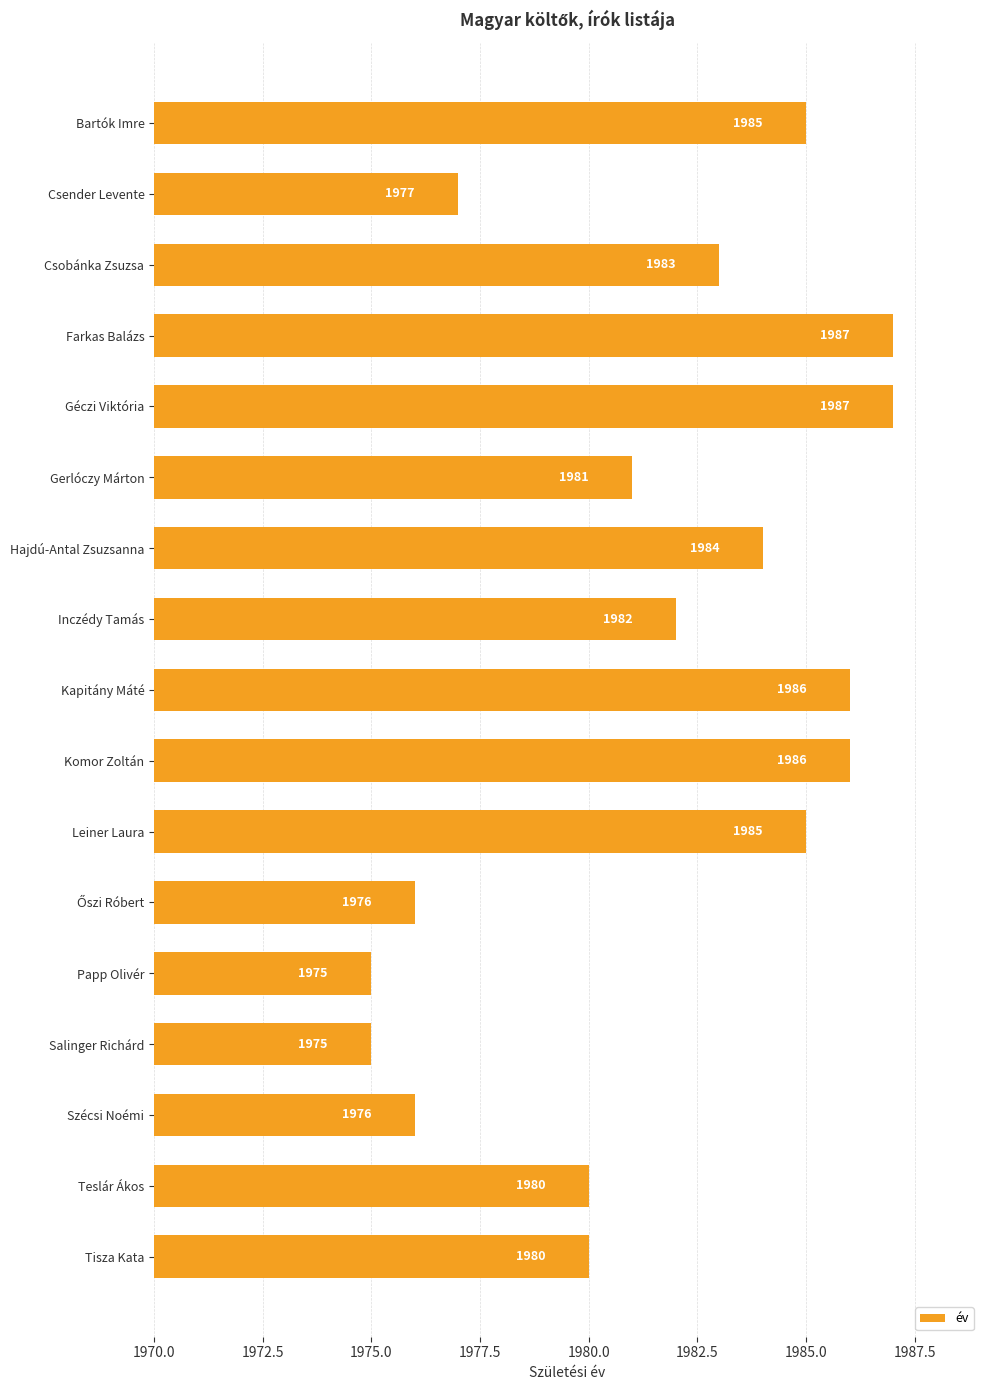

What is the maximum value shown in the chart?

1987